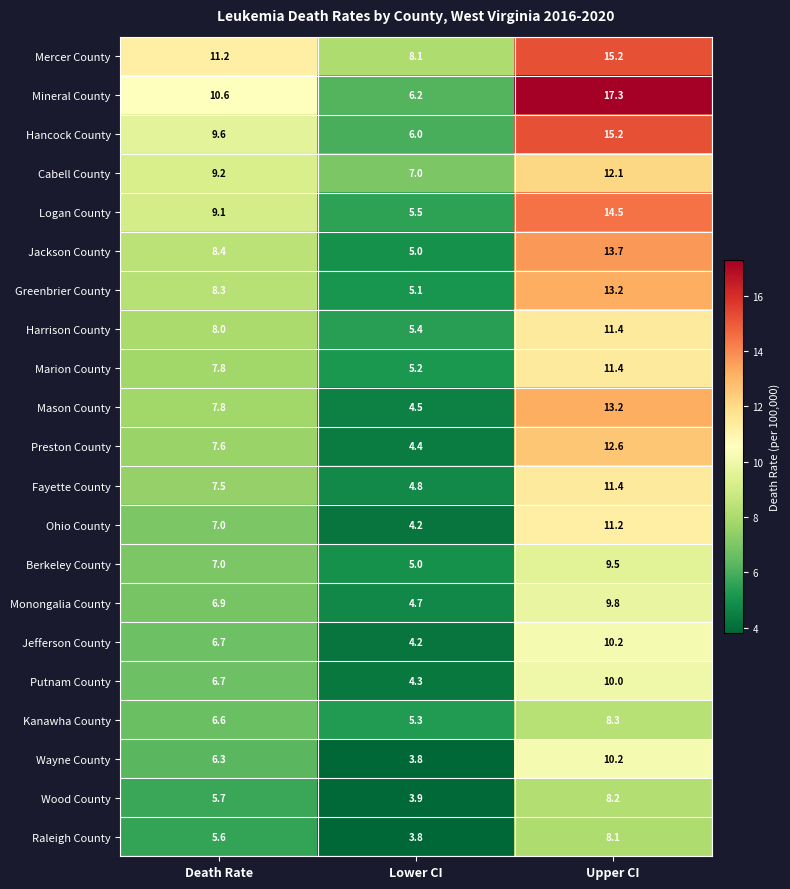

What is the sum of the Jefferson County values at Lower CI and Death Rate?

10.9